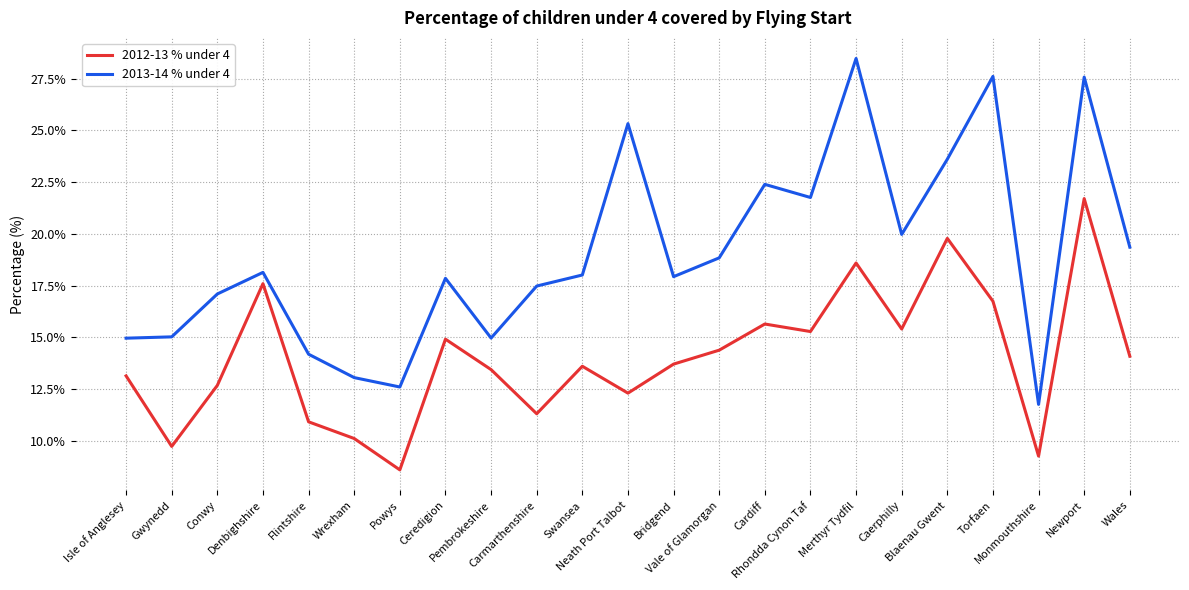

At which category is the sum across all series the highest?

Newport